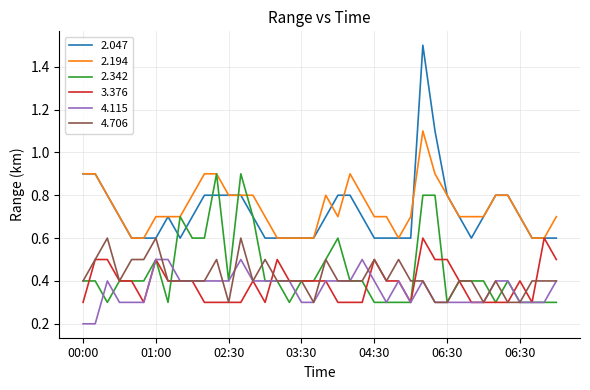

What is the maximum value shown in the chart?

1.5